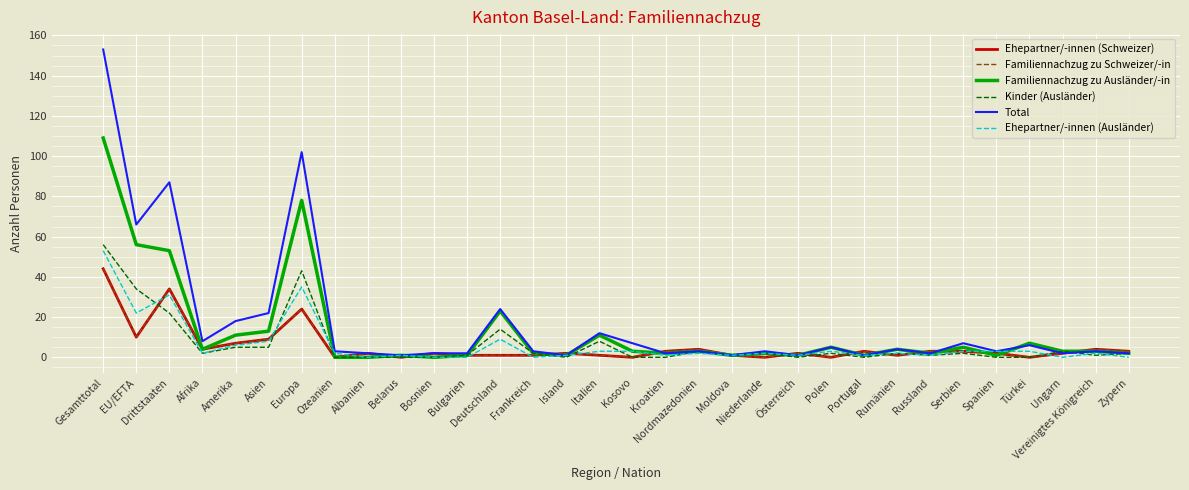

At which category is the sum across all series the highest?

Gesamttotal